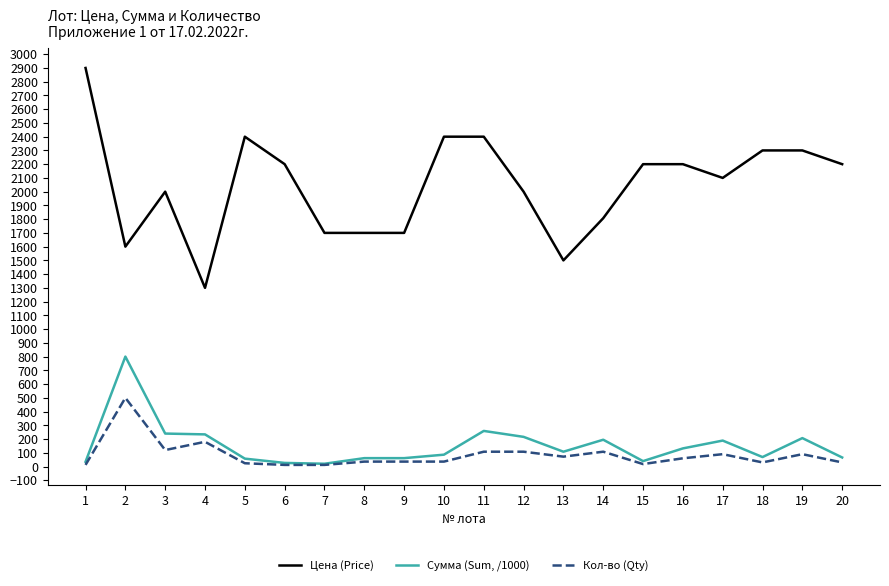

Is the value of Цена (Price) at 9 greater than the value of Сумма (Sum, /1000) at 20?

Yes